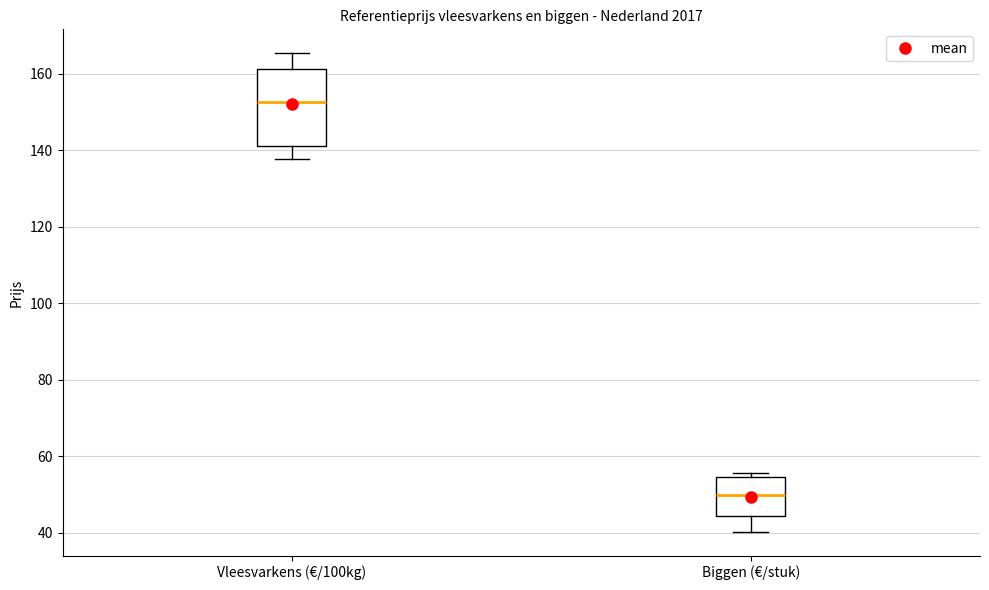

Which box is the tallest, from its lower edge to its upper edge?

Vleesvarkens (€/100kg)